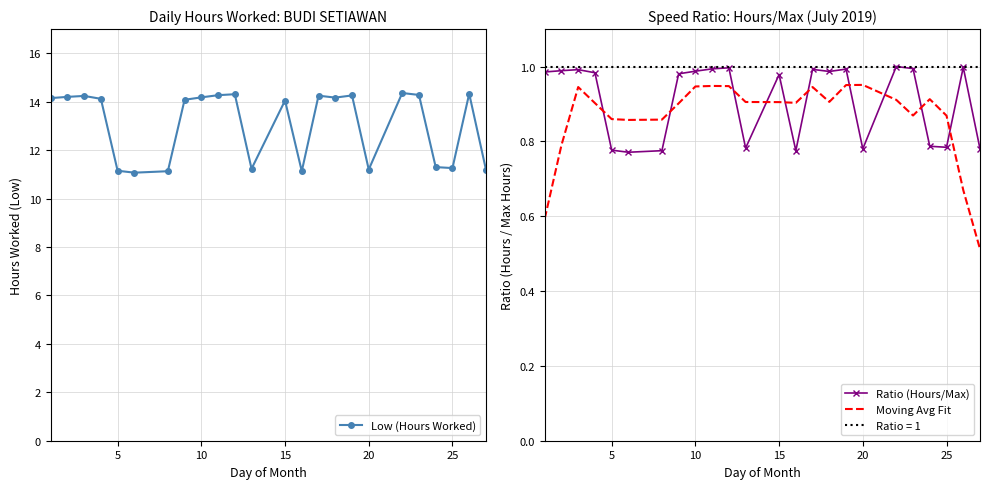

True or false: Low (Hours Worked) has a value of 14.1 at 15.

True